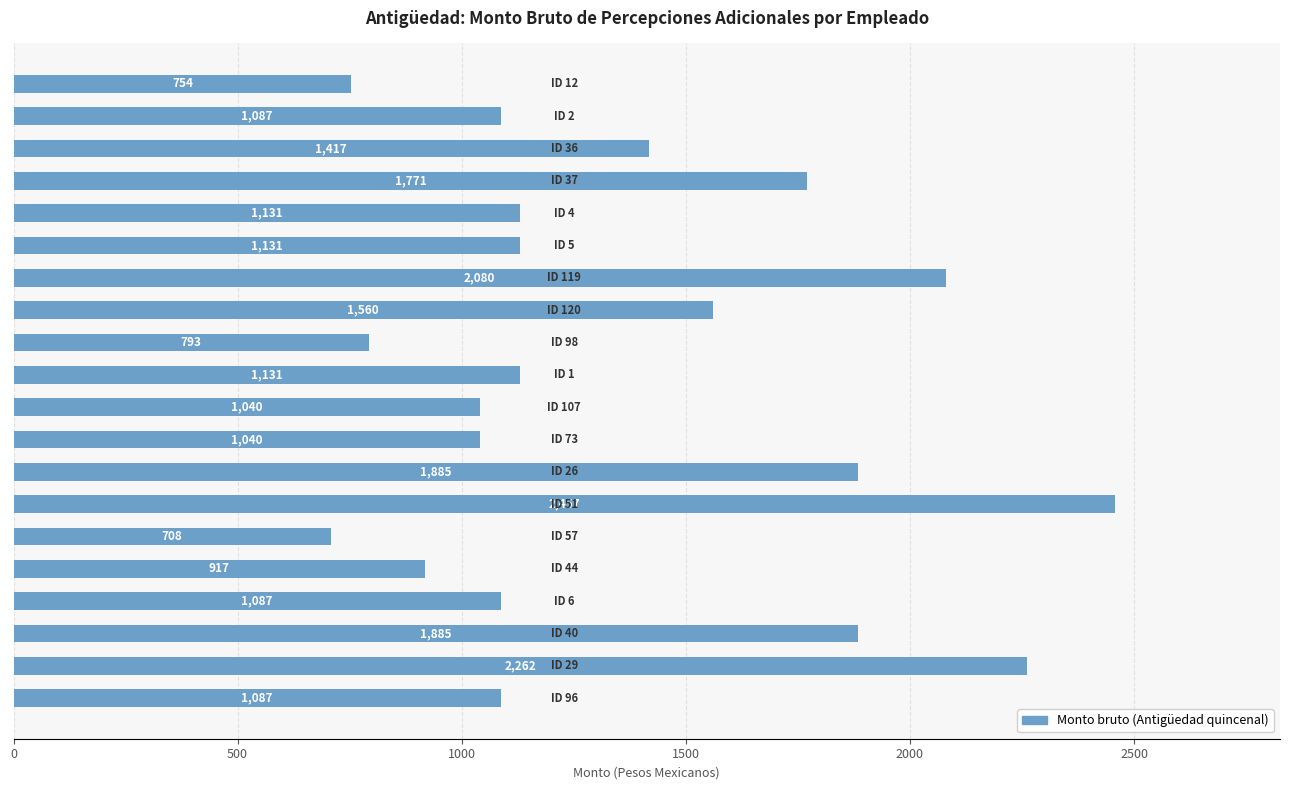

What is the average value?

1361